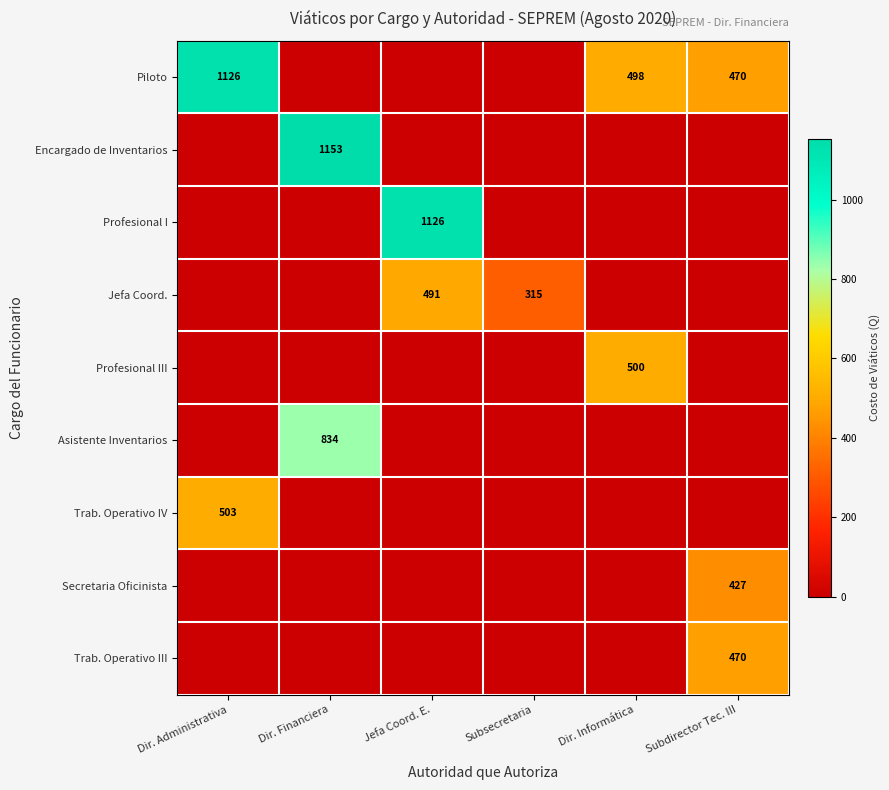

Is it true that Piloto equals 733.3 at Dir. Informática?

False